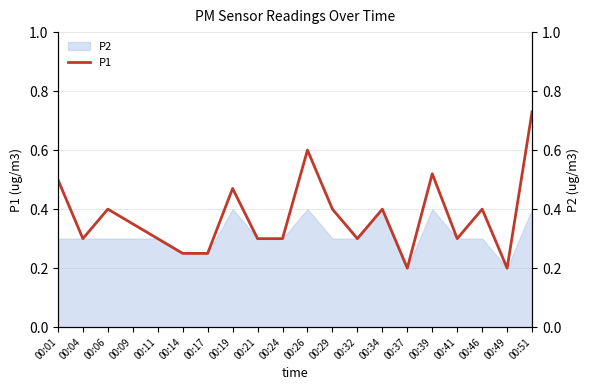

List the labels in order of value, smallest first.

00:37, 00:49, 00:14, 00:17, 00:04, 00:11, 00:21, 00:24, 00:32, 00:41, 00:09, 00:06, 00:29, 00:34, 00:46, 00:19, 00:01, 00:39, 00:26, 00:51